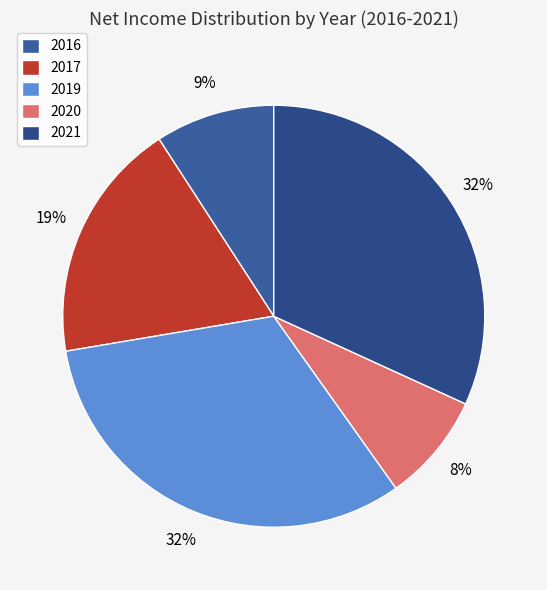

Which slice is the smallest?

2020